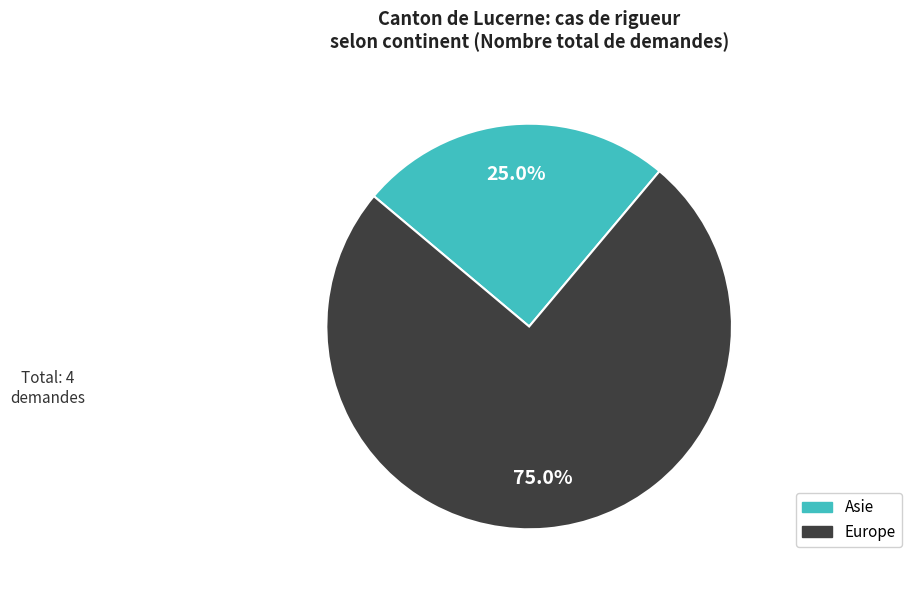

To the nearest percent, what is the difference between the Asie and Europe slice percentages?

50%